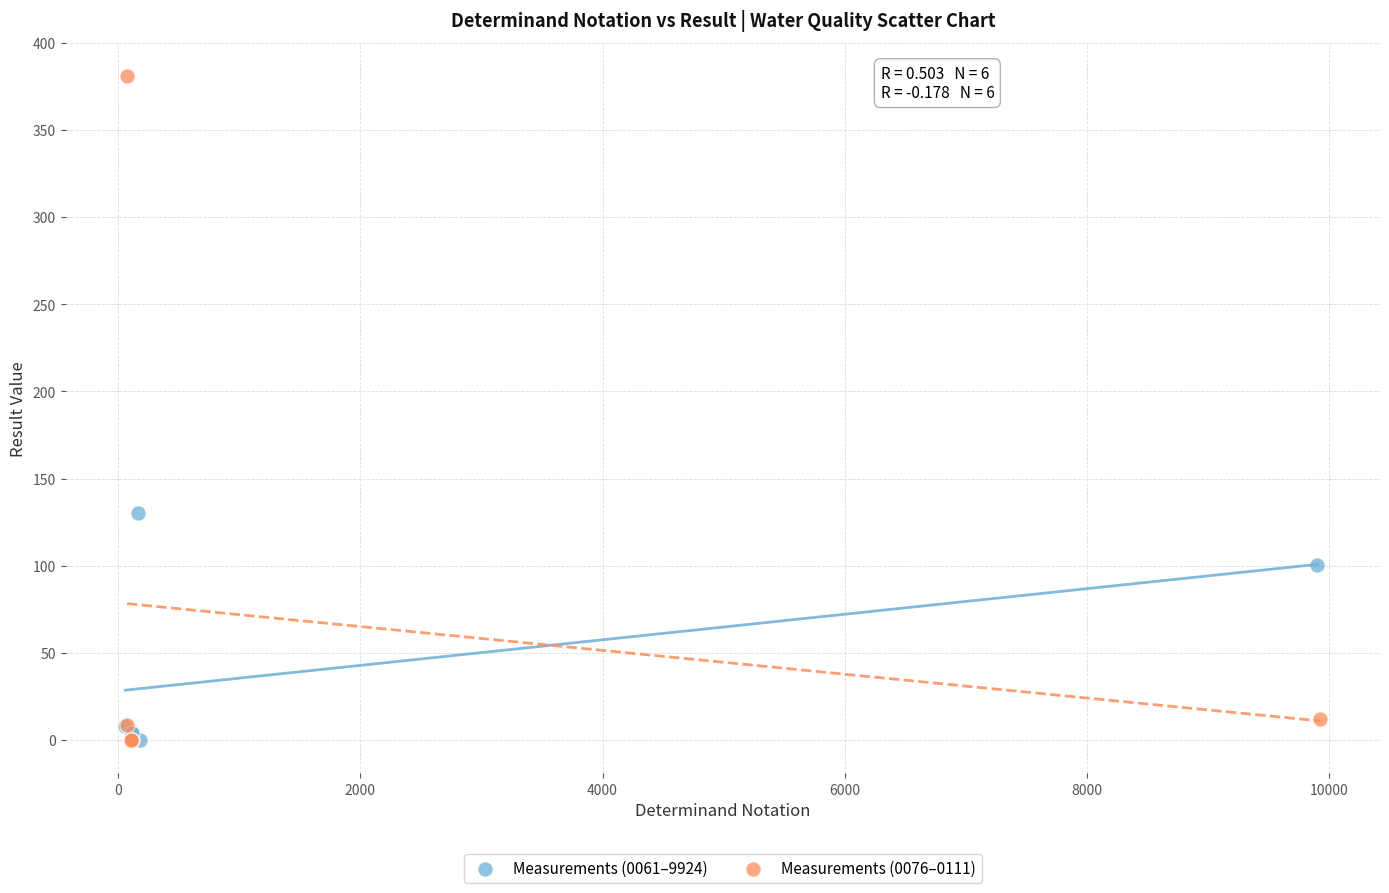

Which series has the largest Y range (max minus min)?

Measurements (0076–0111)